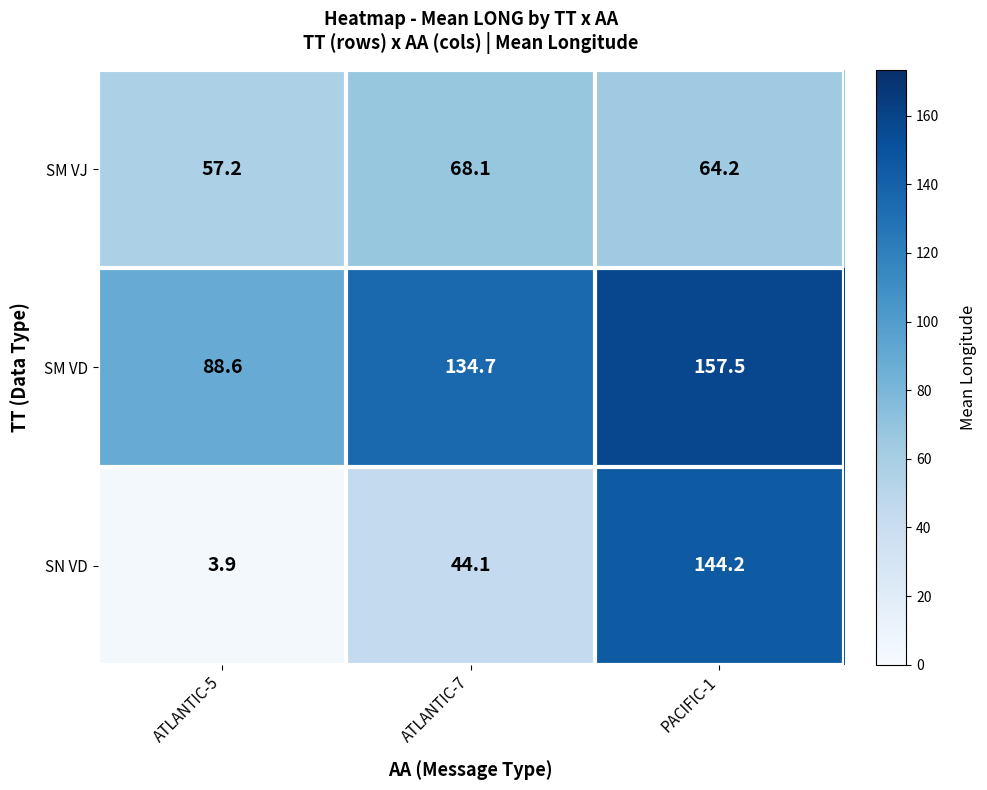

Where does the SM VJ series first go above 64?

ATLANTIC-7